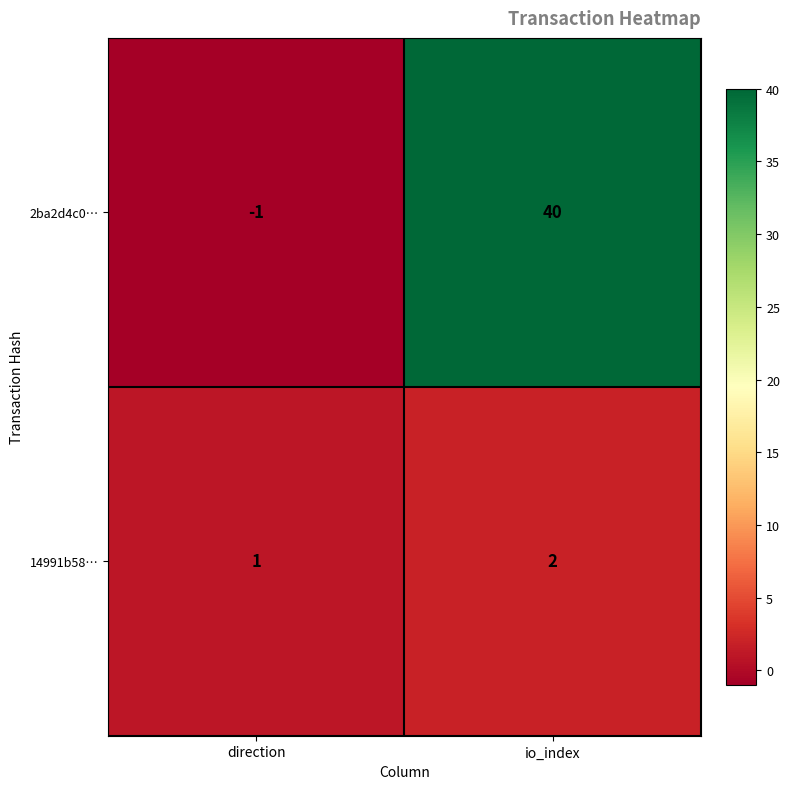

What is the minimum value shown in the chart?

-1